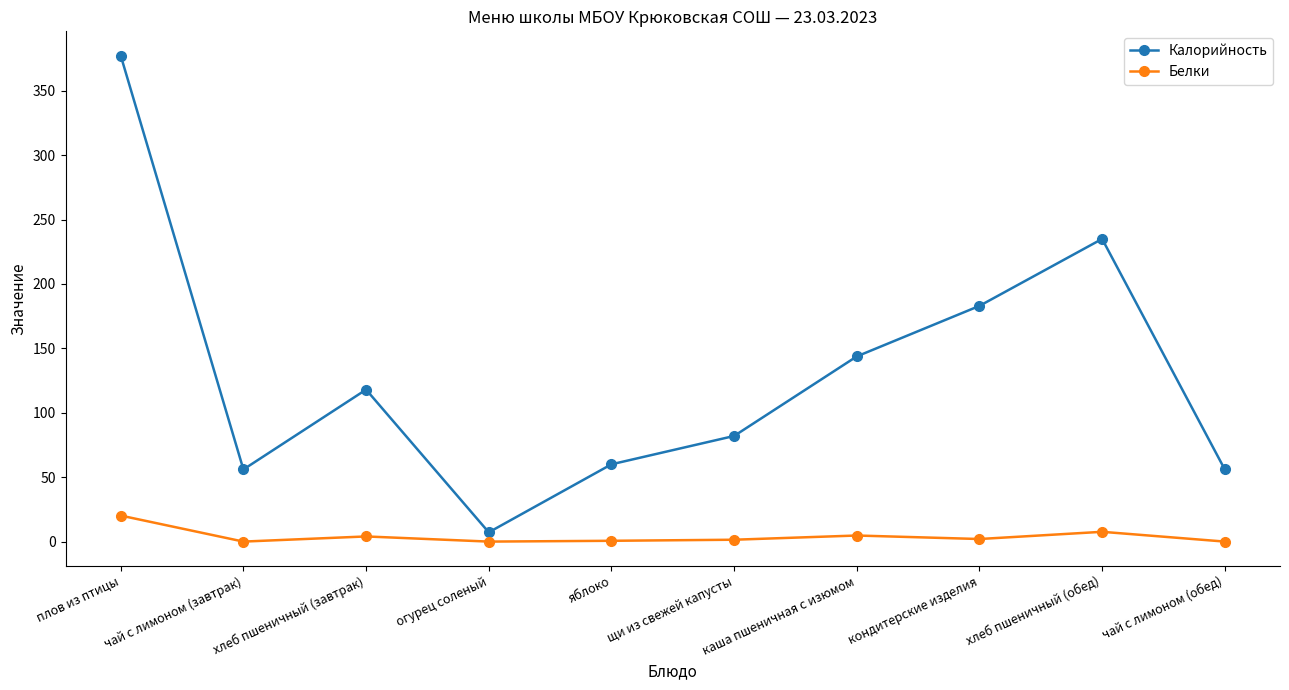

At which label is Калорийность closest to 192?

кондитерские изделия